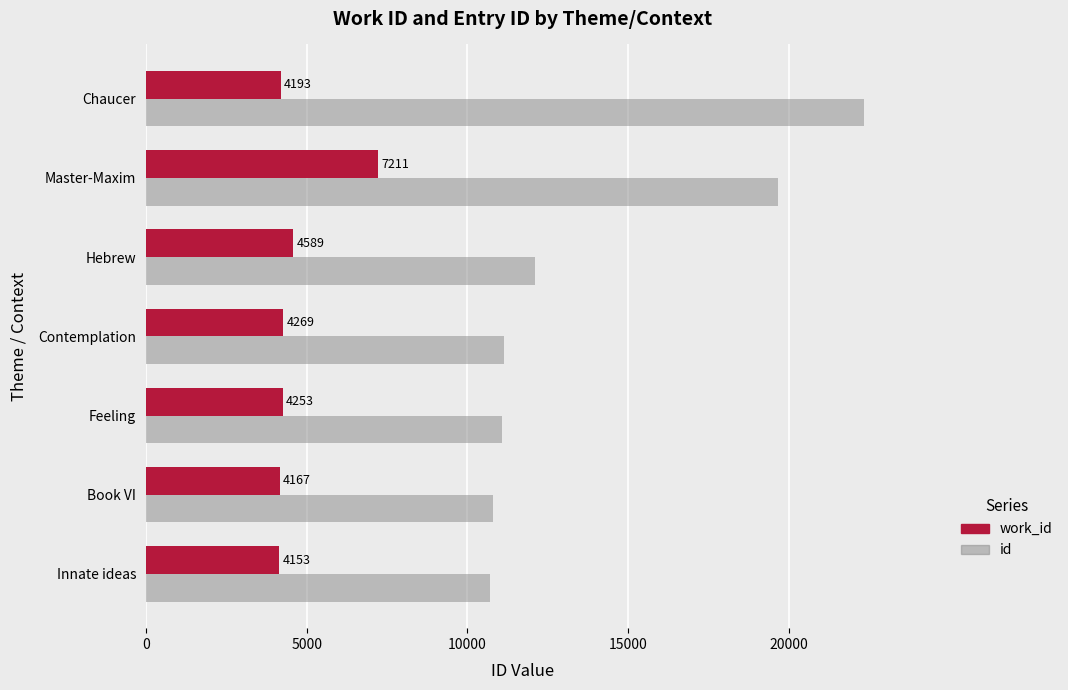

What is the smallest value displayed?

4153